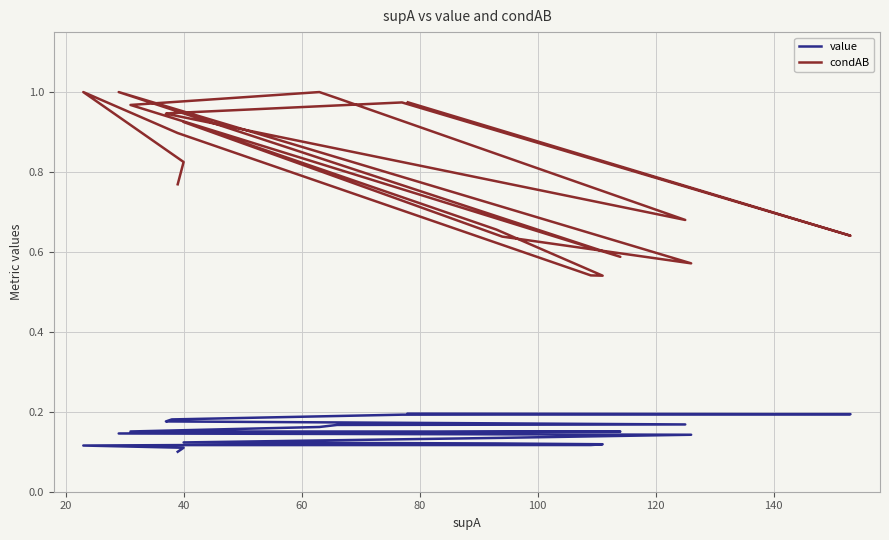

In condAB, how many points are higher than both neighbors (excluding endpoints)?

3